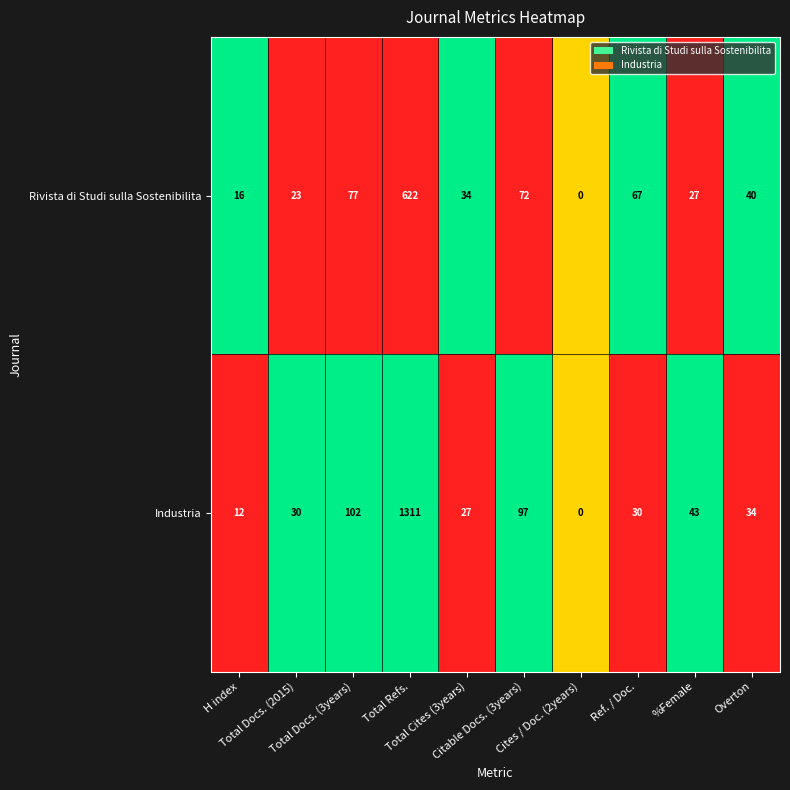

Which series has the largest total across all categories?

Industria